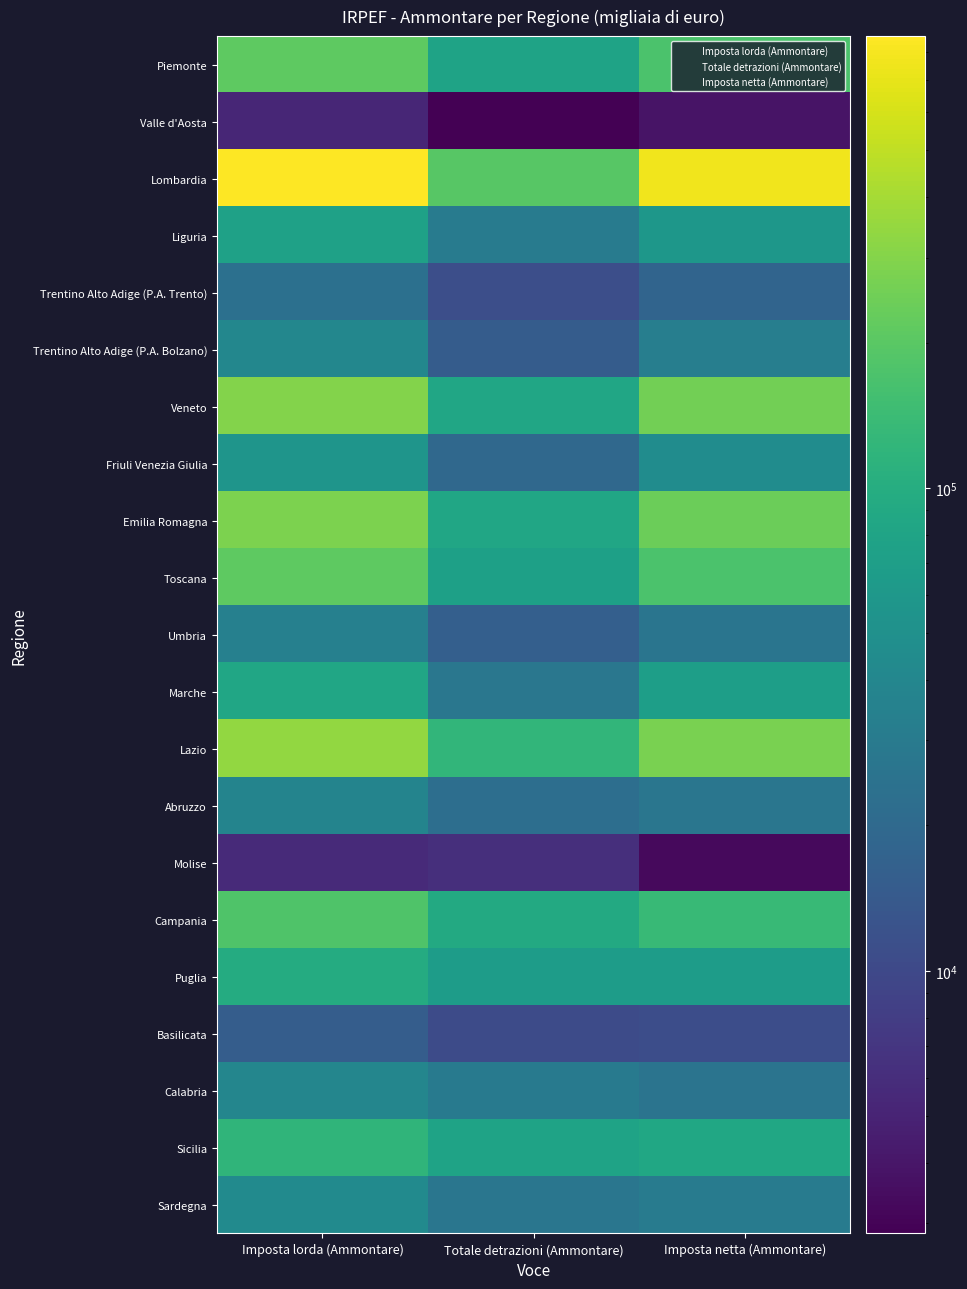

List the series in order of their peak value, lowest first.

Valle d'Aosta, Molise, Basilicata, Trentino Alto Adige (P.A. Trento), Umbria, Abruzzo, Calabria, Trentino Alto Adige (P.A. Bolzano), Sardegna, Friuli Venezia Giulia, Liguria, Marche, Puglia, Sicilia, Campania, Piemonte, Toscana, Emilia Romagna, Veneto, Lazio, Lombardia